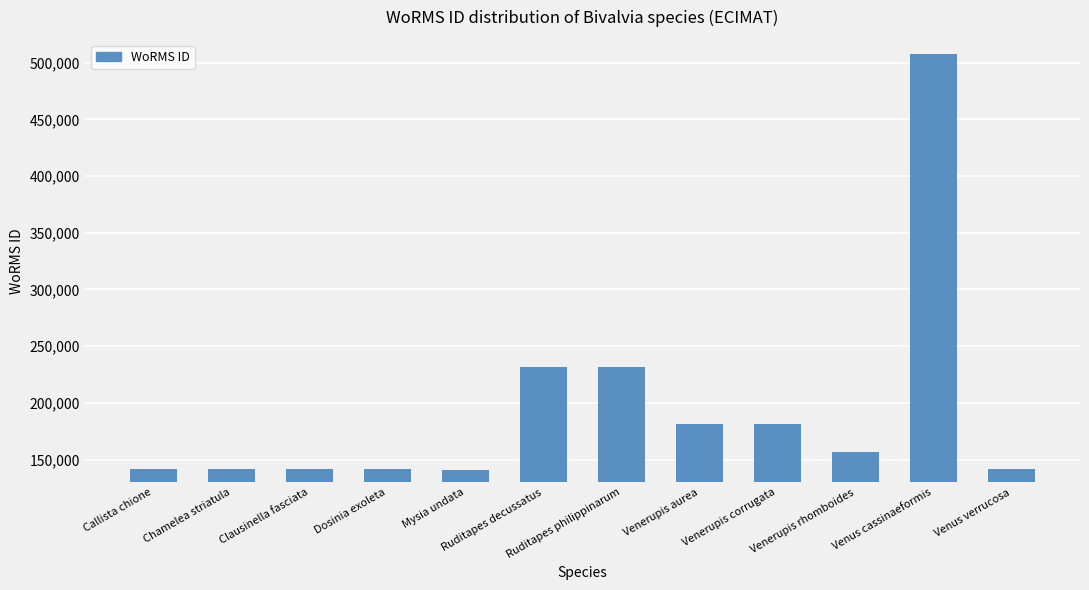

Does the chart contain stacked bars?

No